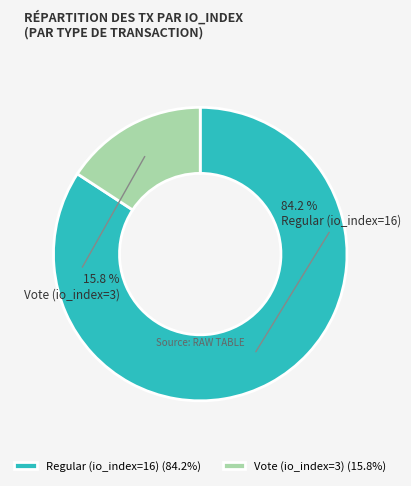

How many slices are in this pie chart?

2